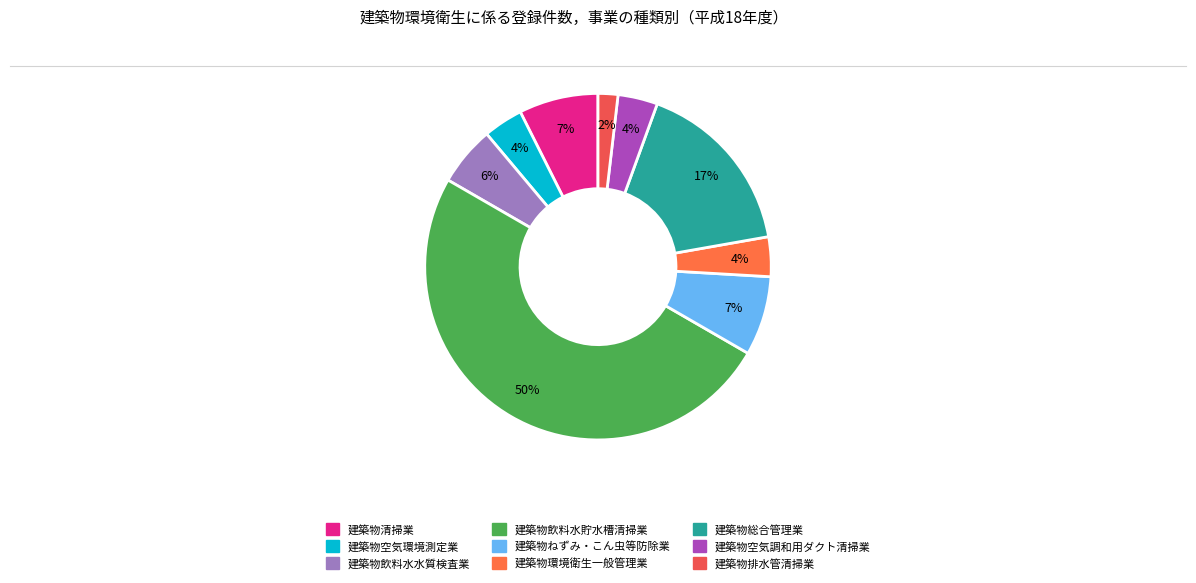

Does 建築物ねずみ・こん虫等防除業 represent more than half of the total?

No